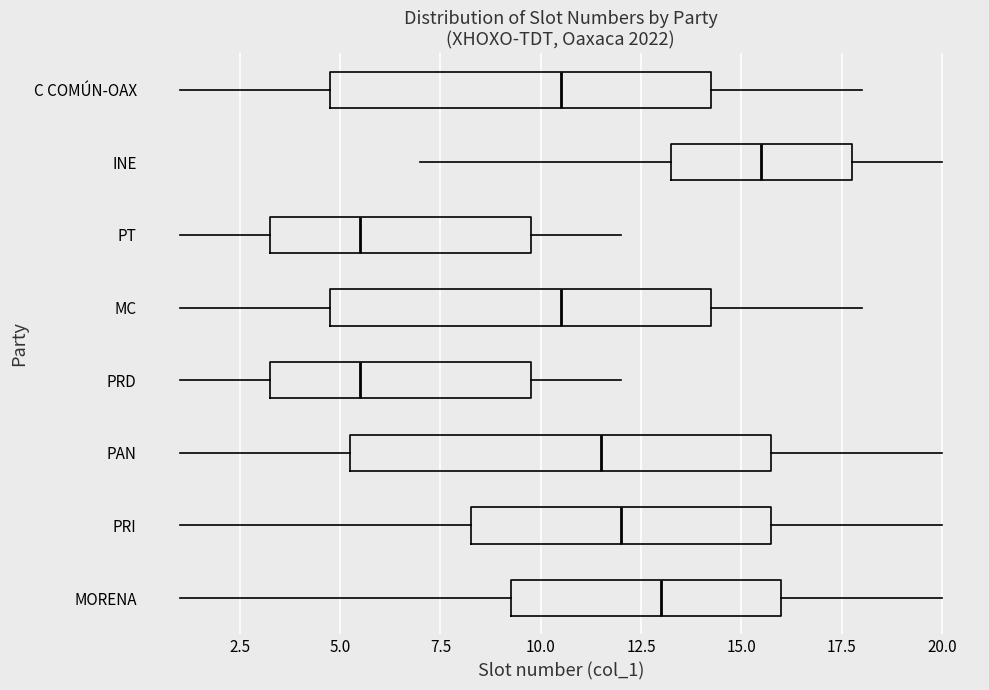

Where does the median line of the box for C COMÚN-OAX sit on the x-axis? The values are not printed on the chart, so give them approximately, as read against the axis.

10.5